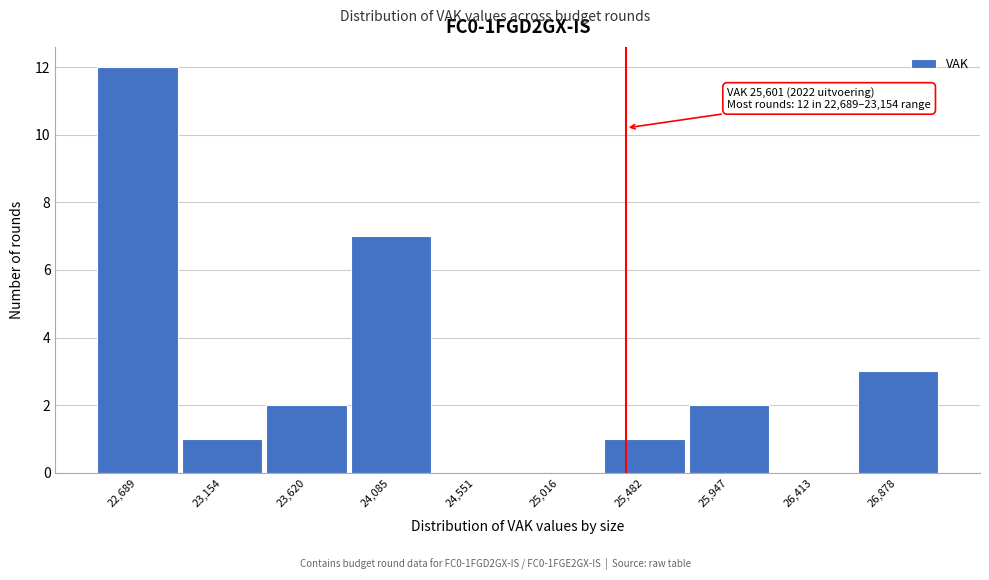

Reading right to left, extract all data points from this chart.

26,878=3	26,413=0	25,947=2	25,482=1	25,016=0	24,551=0	24,085=7	23,620=2	23,154=1	22,689=12